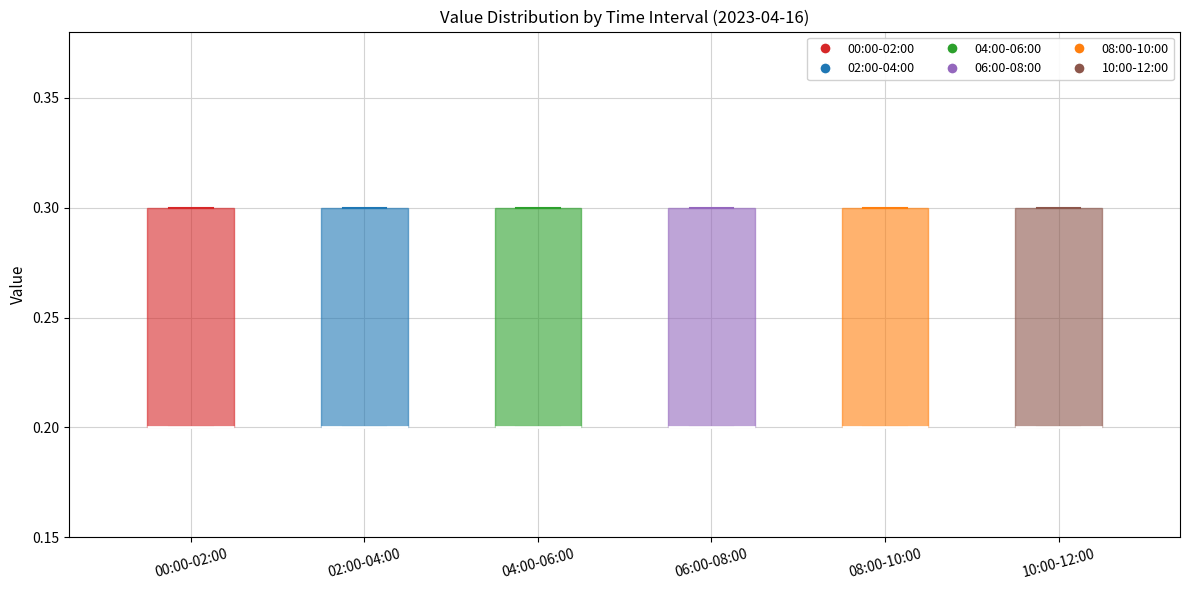

Where is the lower edge of the box for 10:00-12:00 on the y-axis? The values are not printed on the chart, so give them approximately, as read against the axis.

0.2